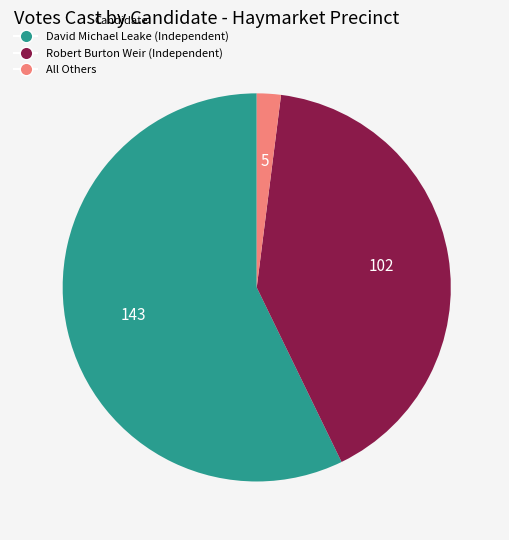

How many segments does this pie chart have?

3